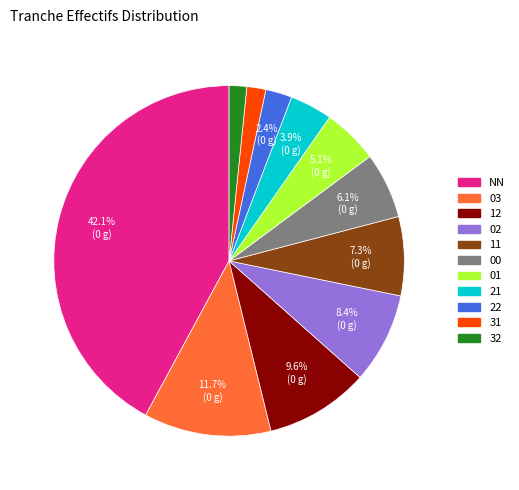

Does any single category account for the majority?

No